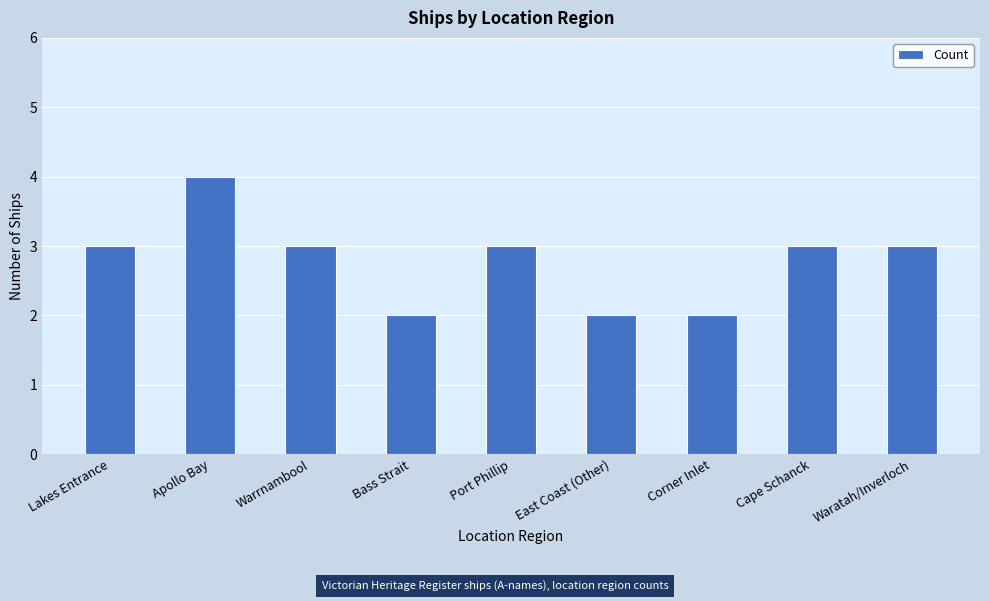

Does the chart contain stacked bars?

No